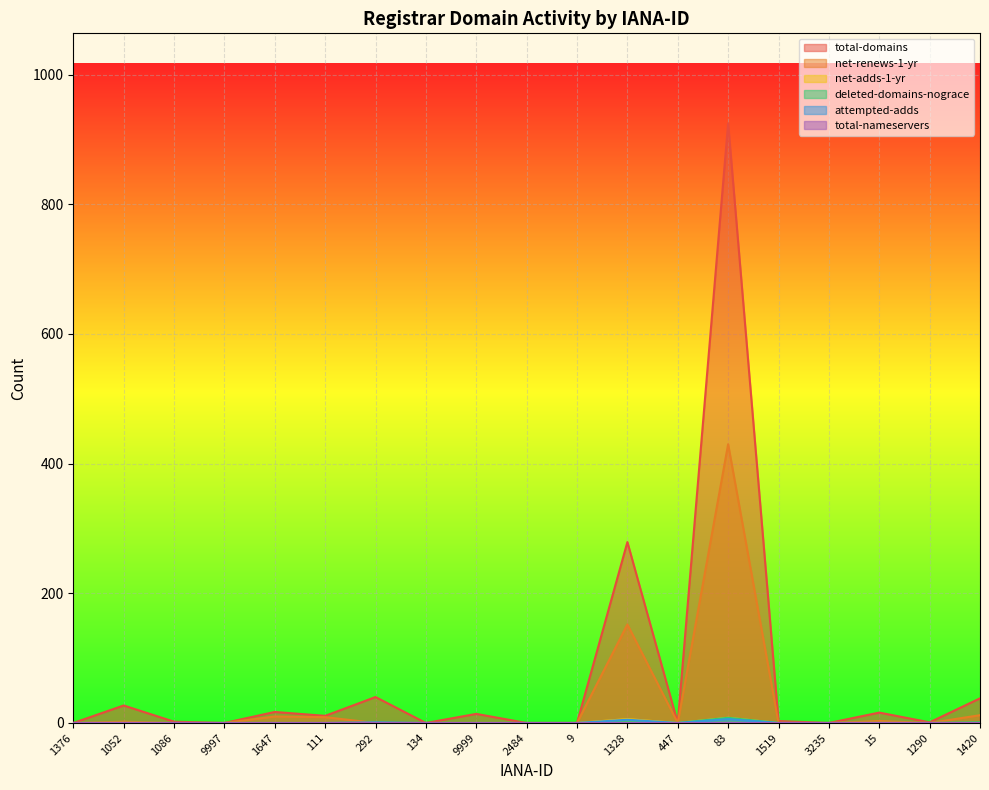

What is the greatest value displayed?

925